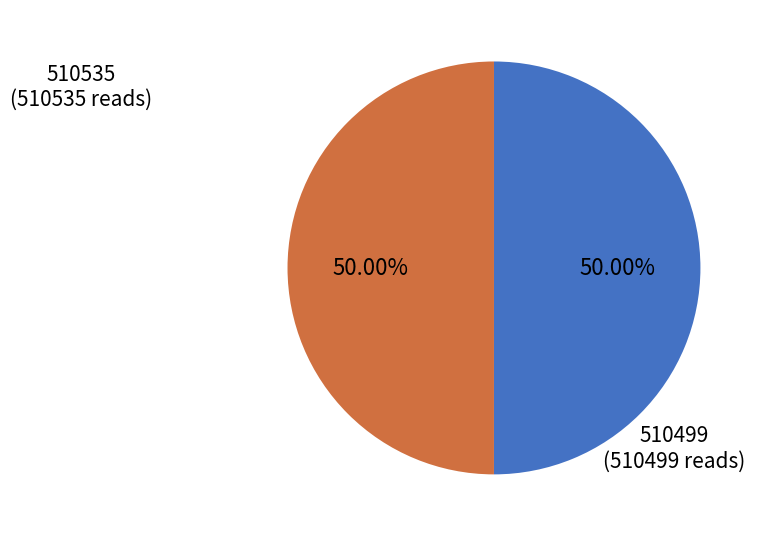

What is the smallest slice in the pie chart?

510499